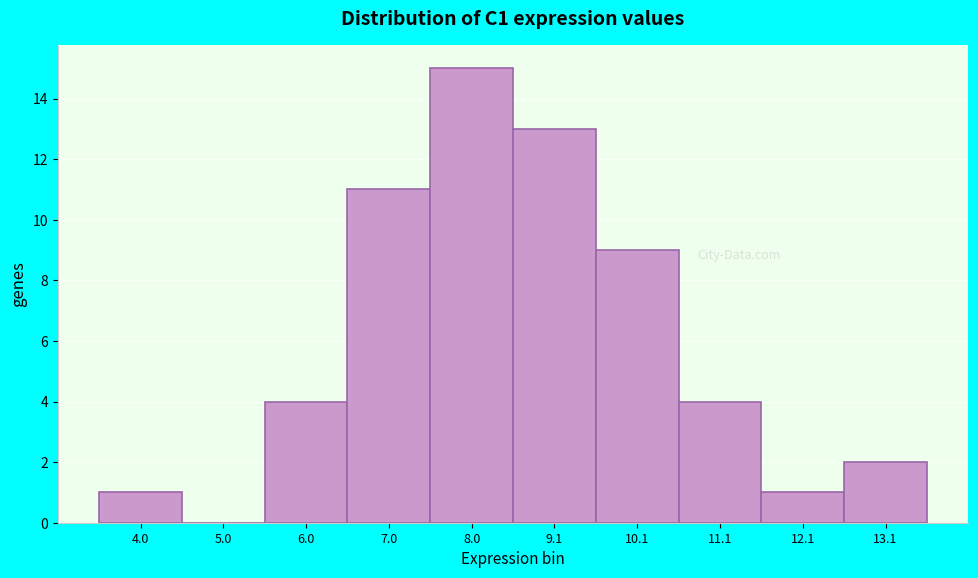

Reading left to right, list all the values displayed in this chart.

4.0=1	5.0=0	6.0=4	7.0=11	8.0=15	9.1=13	10.1=9	11.1=4	12.1=1	13.1=2